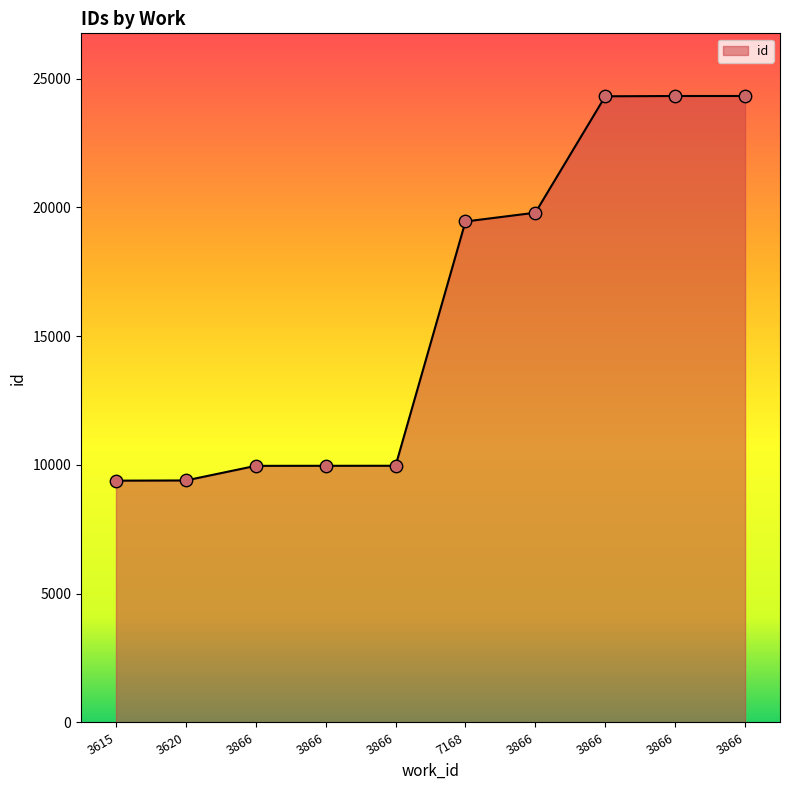

What is the ratio of the value at 3866 to the value at 3866?

1.0